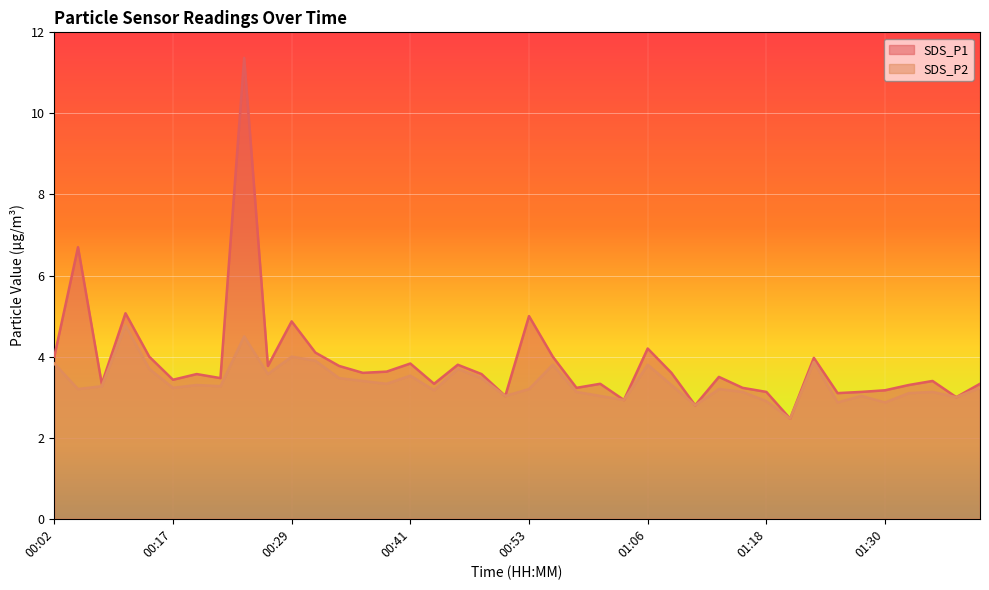

How many interior local valleys does the SDS_P1 series have?

13